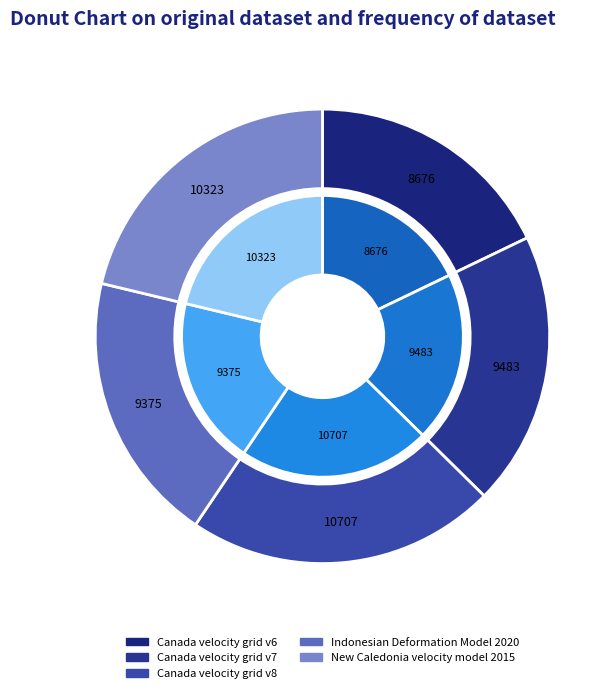

Is the sum of Indonesian Deformation Model 2020 and Canada velocity grid v7 greater than half?

No